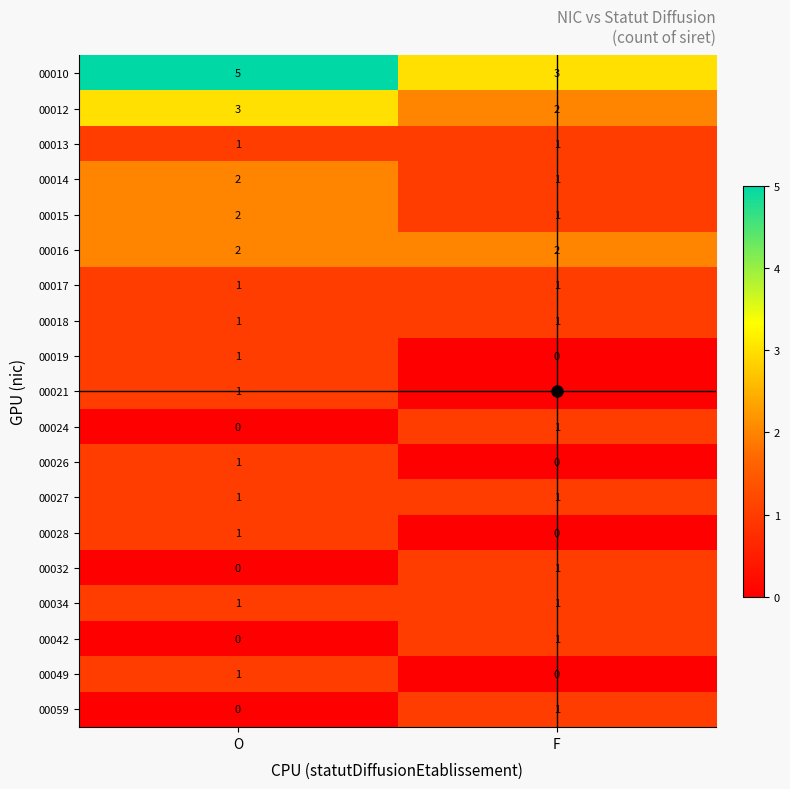

Rank the categories by 00042 value from highest to lowest.

F, O